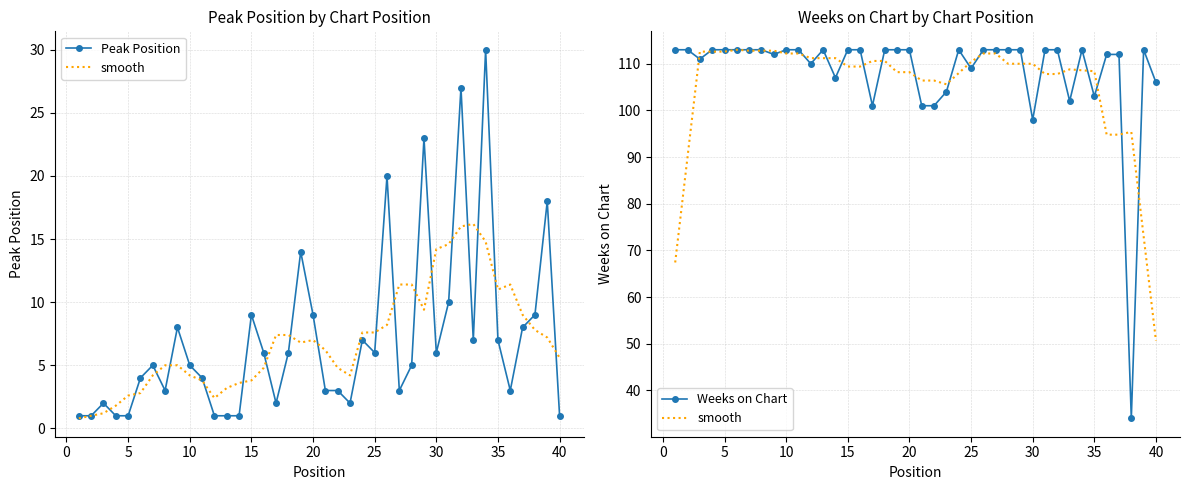

How many data points does each series have?

40